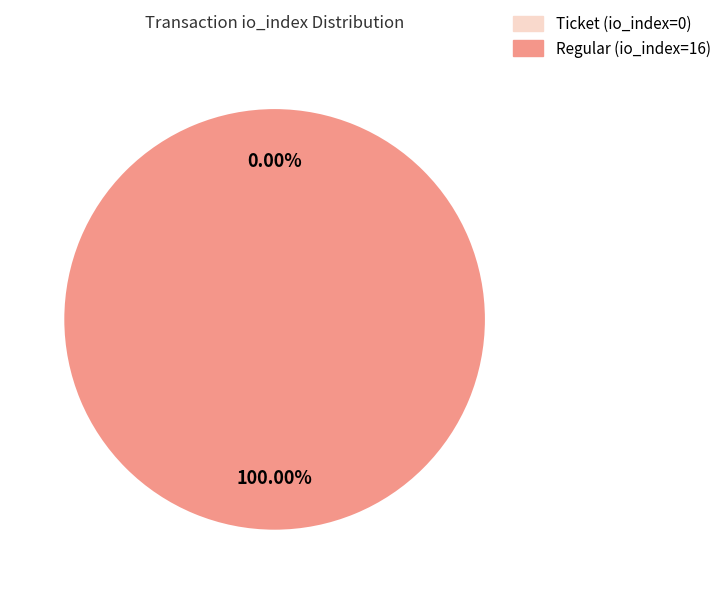

Which slice is the smallest?

Ticket (io_index=0)